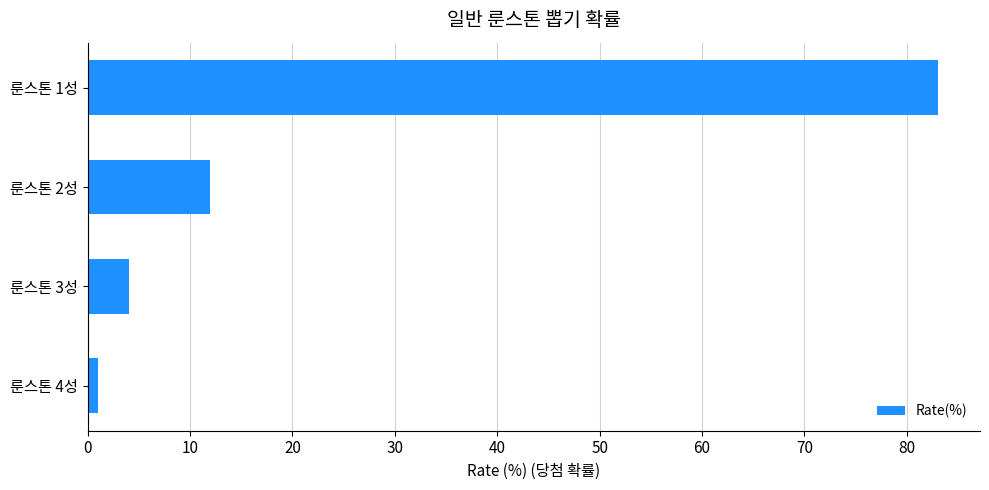

What is the maximum value shown in the chart?

83